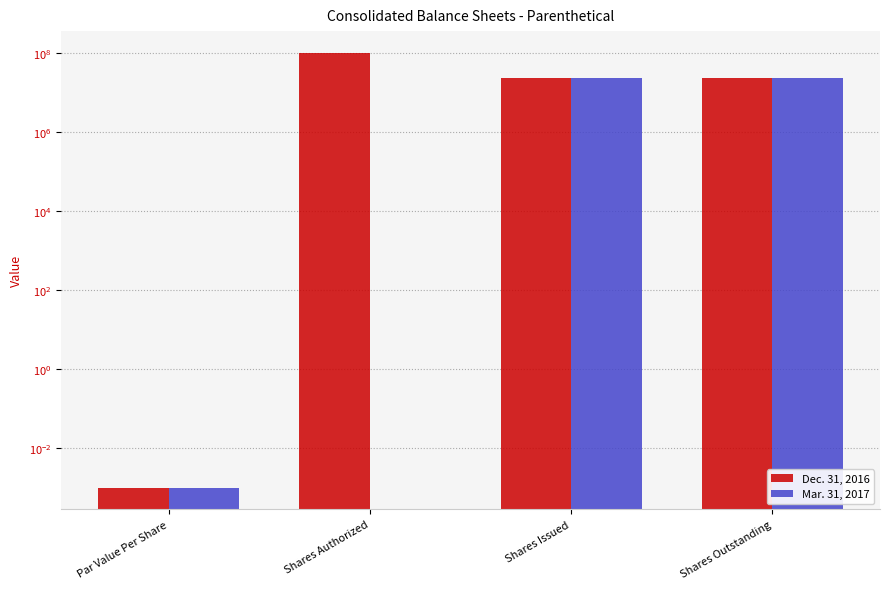

How many bars are there in each group?

2